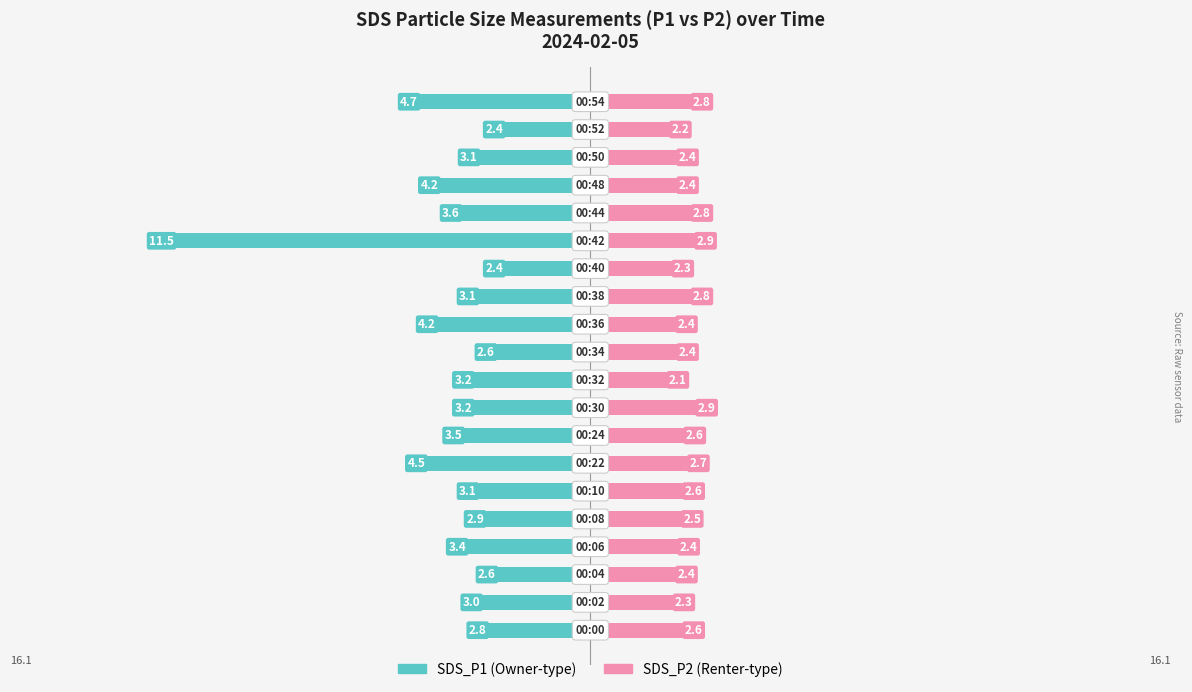

What is the sum of all SDS_P2 values?

50.5